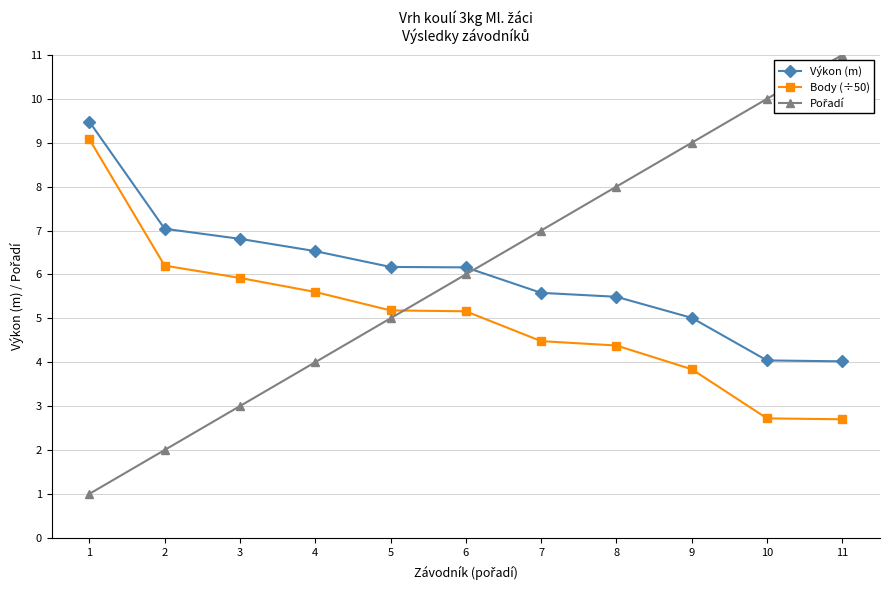

What is the average value of the Výkon (m) series?

6.0